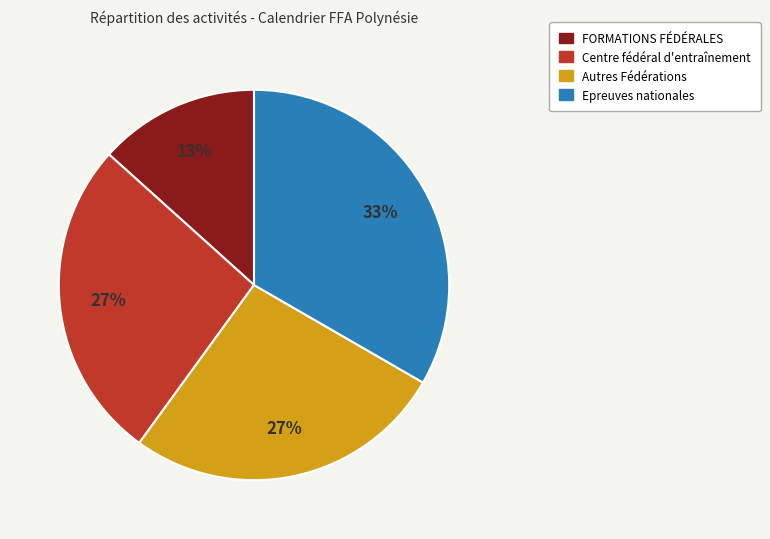

Is there any slice that represents more than half of the pie?

No